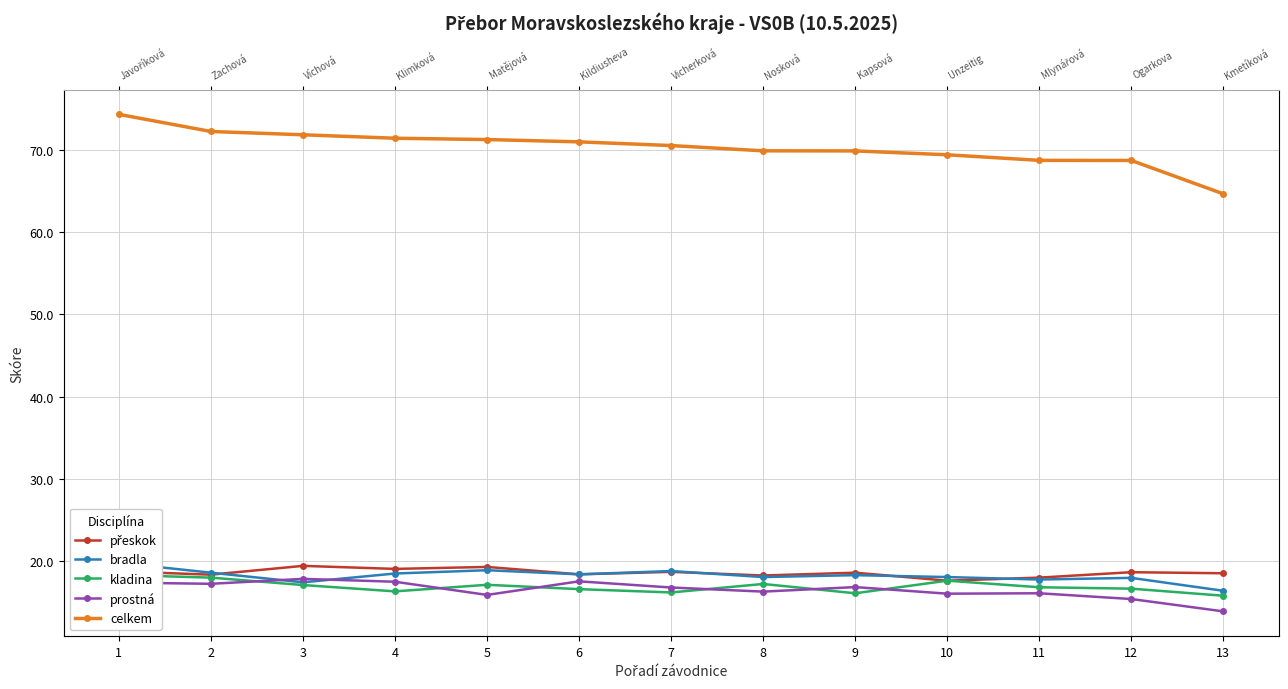

Which category has the highest value in the kladina series?

1